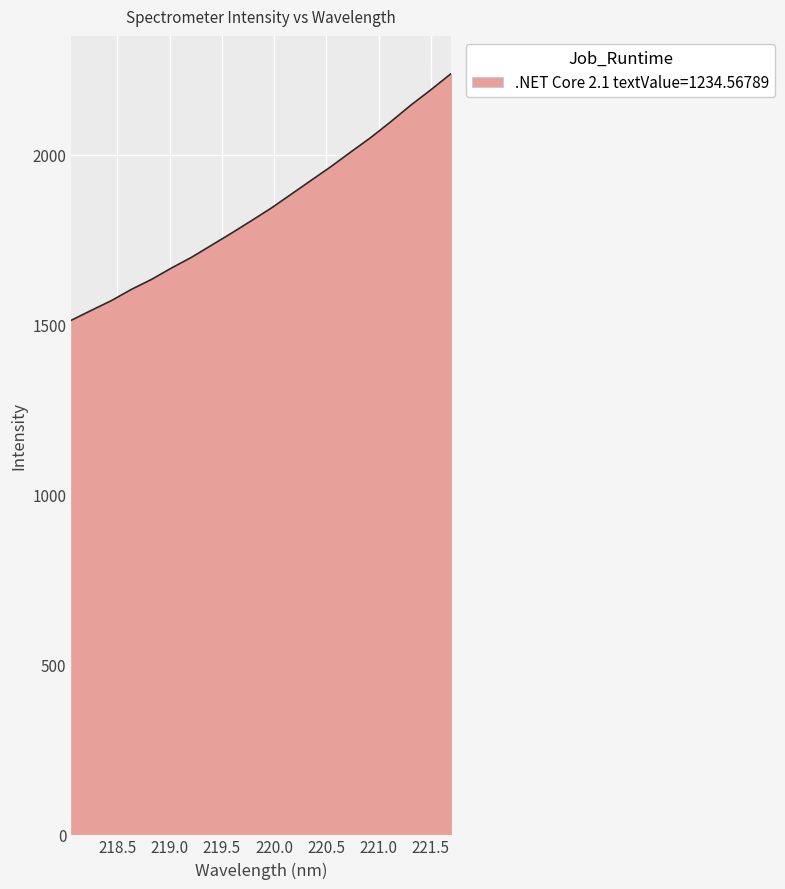

What is the average value?

1844.7